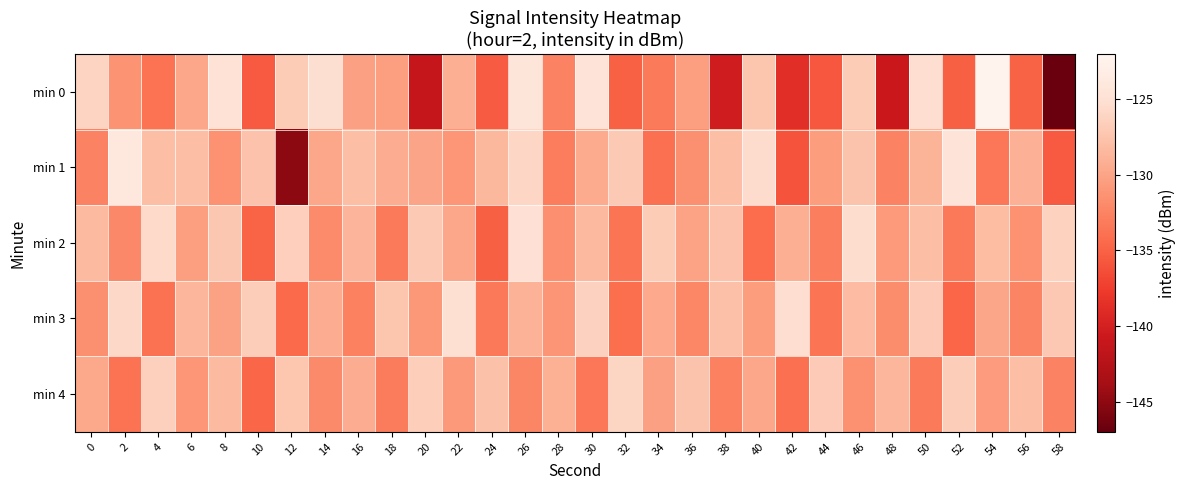

What is the difference between the highest and lowest values at 0?

6.3